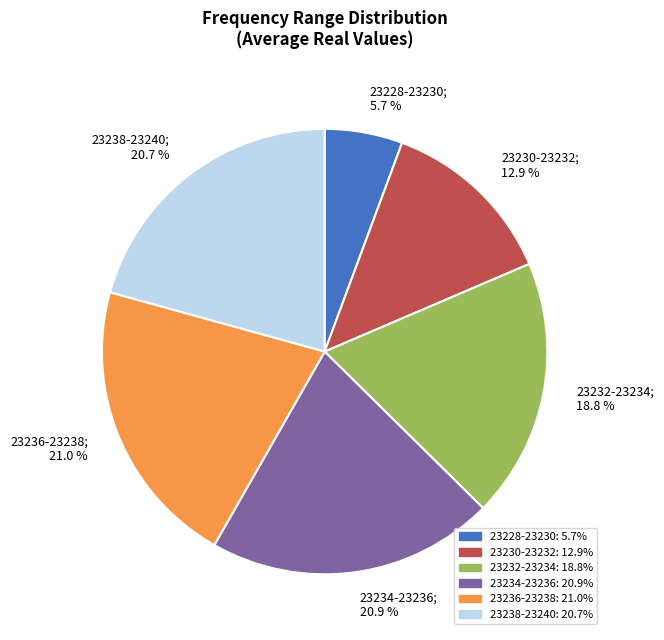

Count the number of slices in the pie.

6